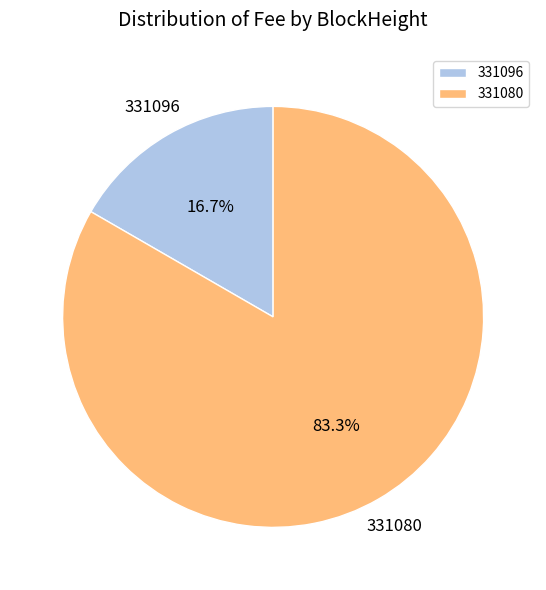

What percentage is NOT represented by 331096?

83.3%